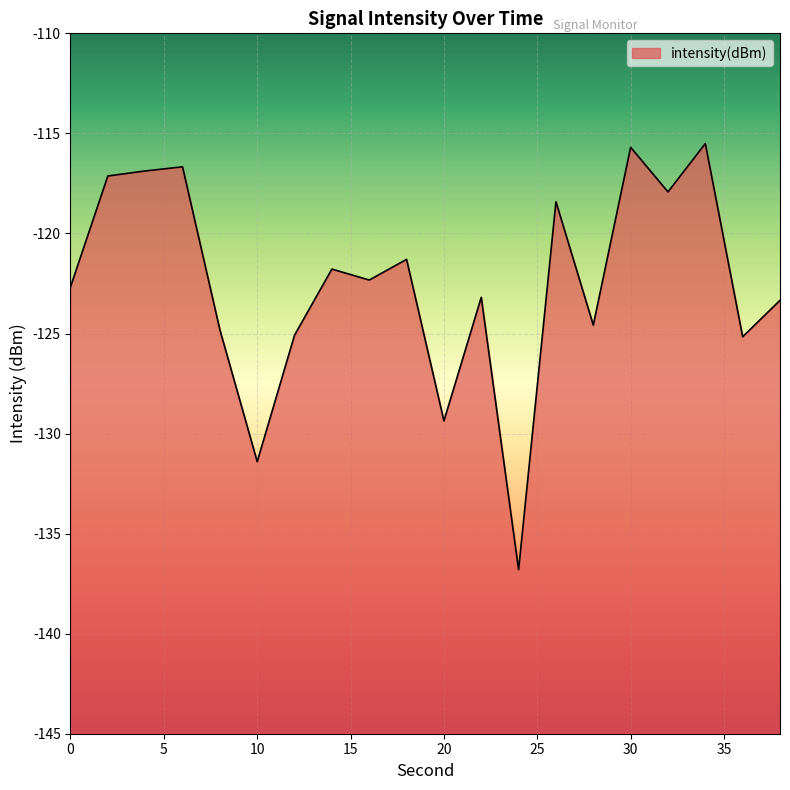

The chart shows a value of -75.4 at 12. True or false?

False